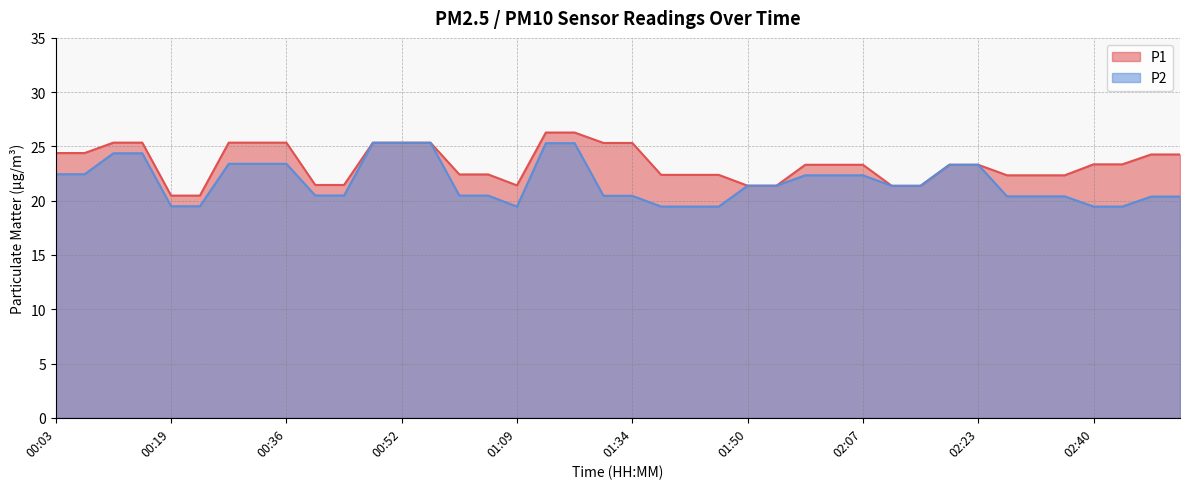

What is the label of the 4th point from the right?

02:40